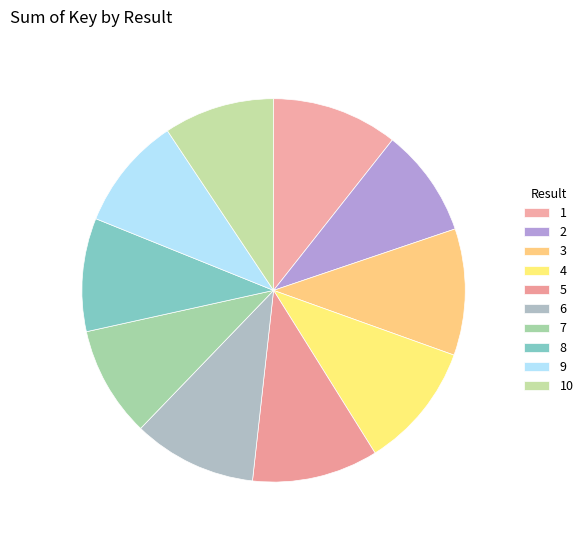

How many slices are in this pie chart?

10